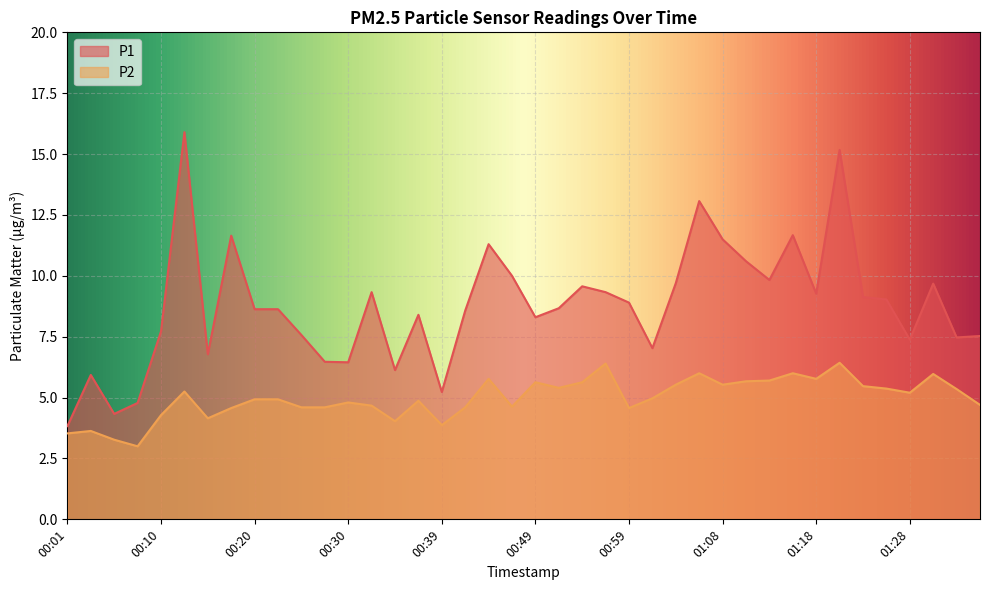

Is the value of P2 at 01:18 greater than the value of P1 at 00:18?

No